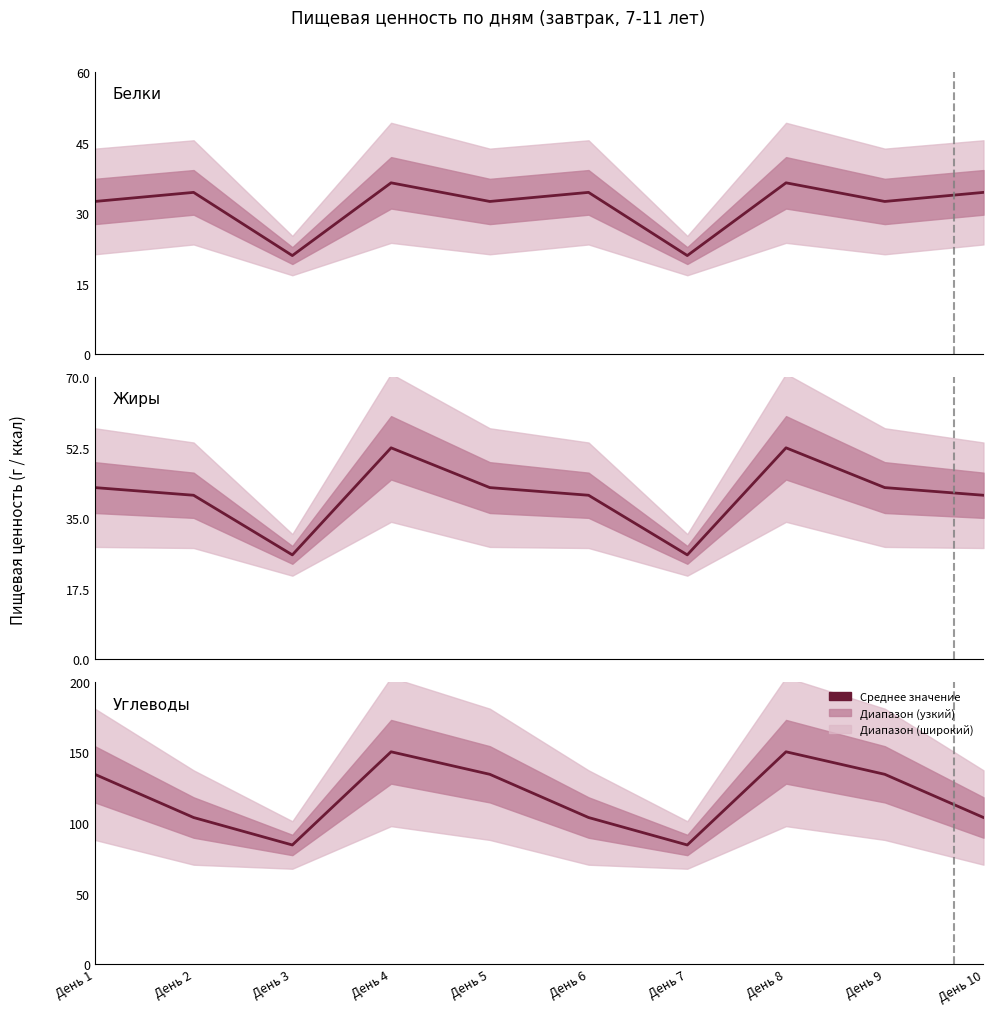

What is the value of the Жиры point at the 5th from the left?

42.6